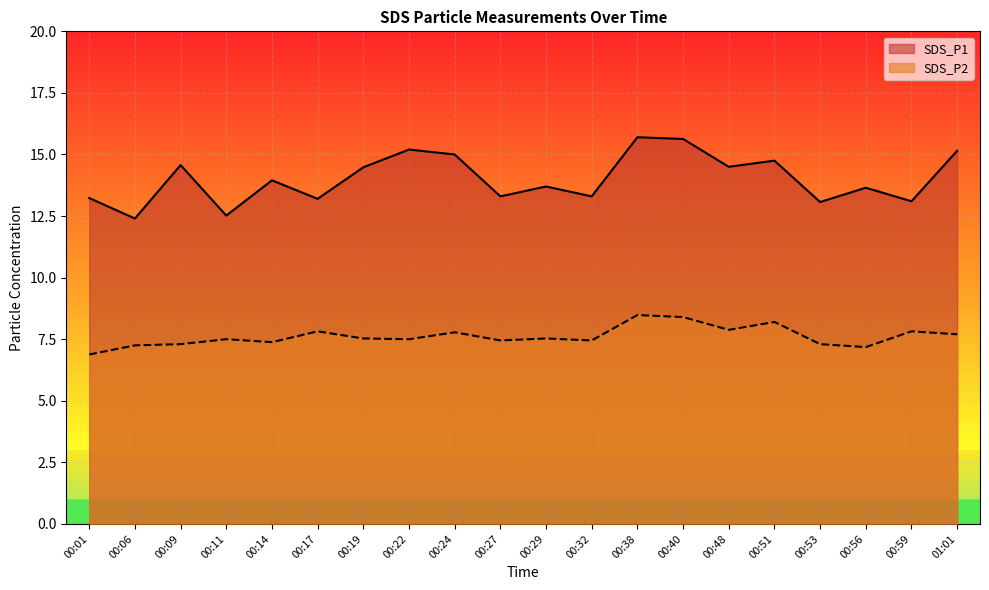

The value of SDS_P1 at 00:27 is 4.0. True or false?

False